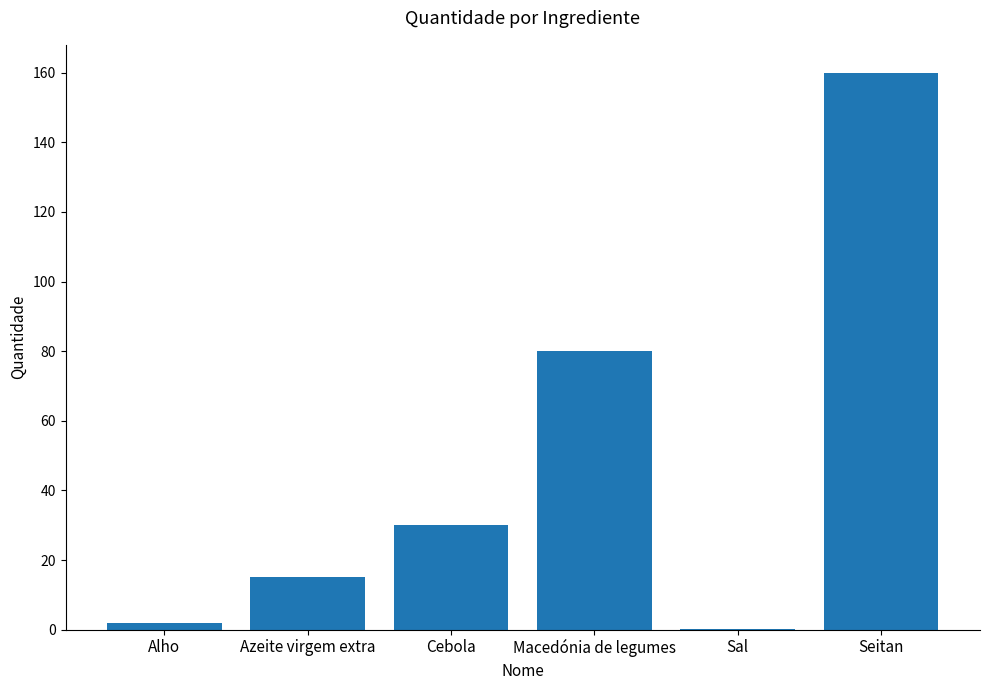

Which category has the highest value across all series?

Seitan